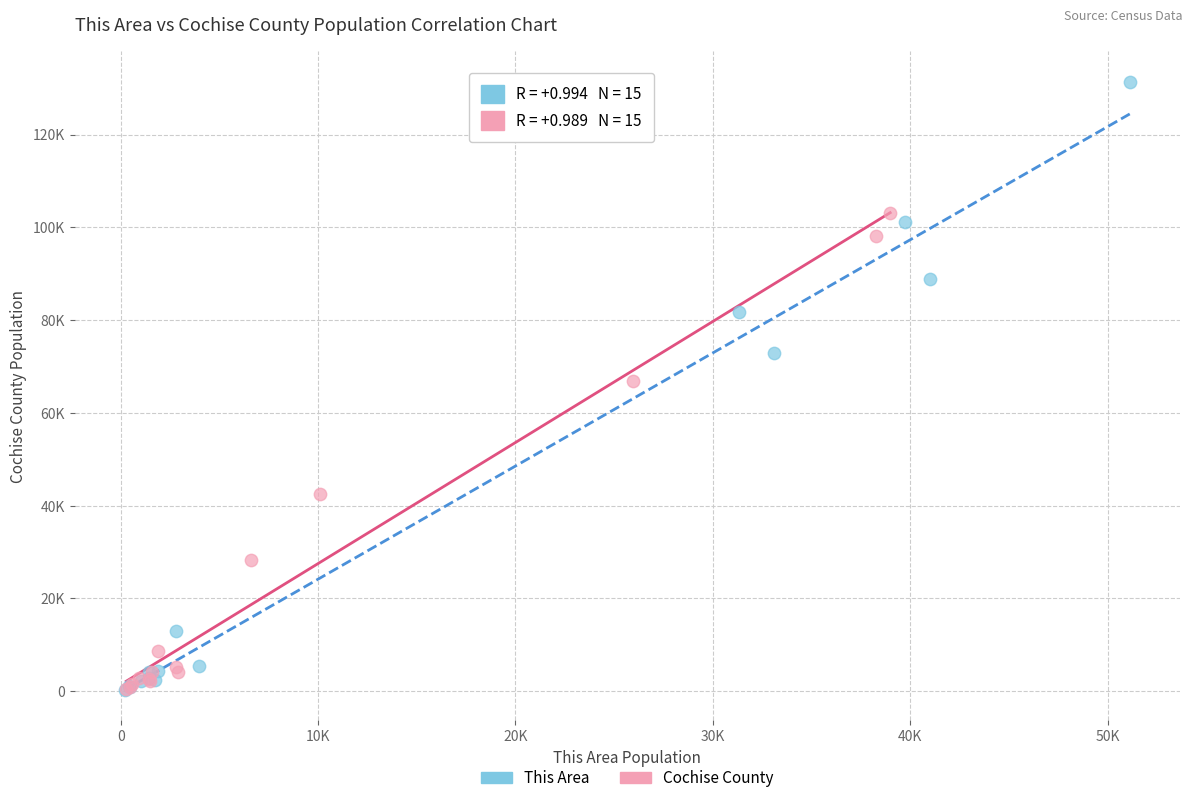

What are all the series names shown in the legend?

This Area, Cochise County